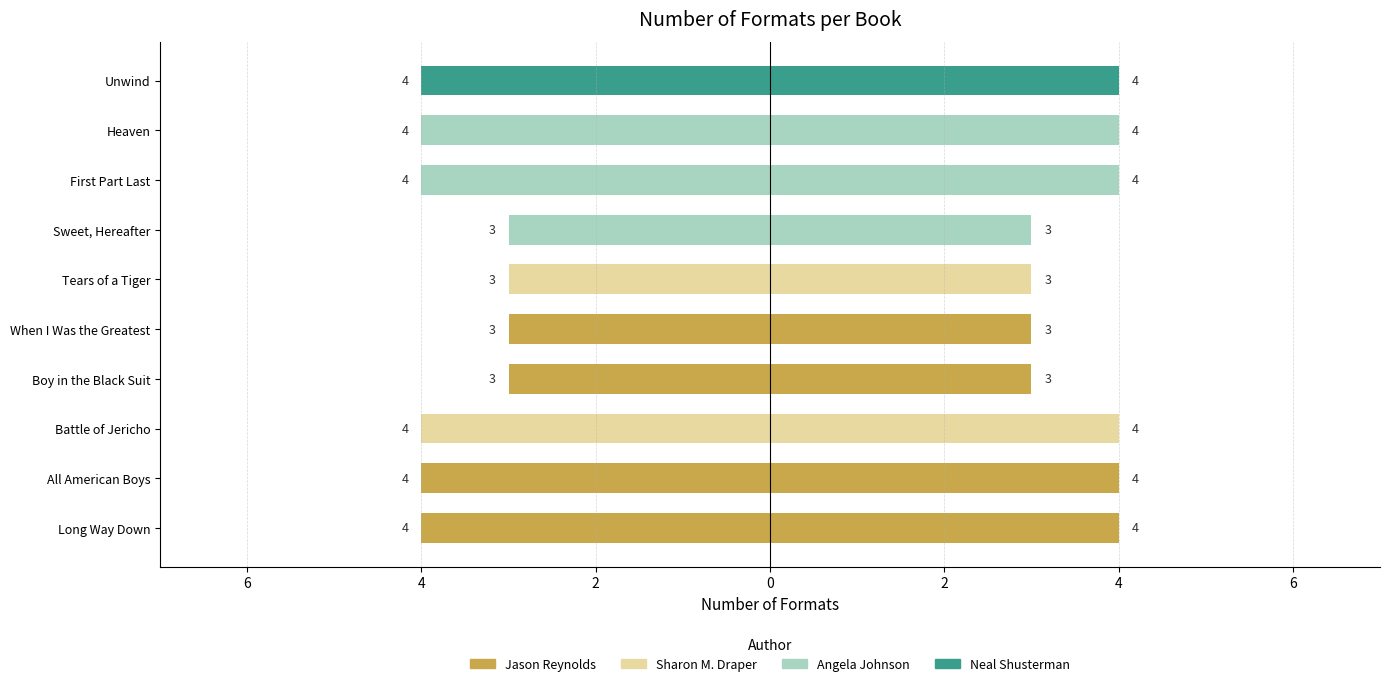

Rank the categories by value from highest to lowest.

Long Way Down, All American Boys, Battle of Jericho, First Part Last, Heaven, Unwind, Boy in the Black Suit, When I Was the Greatest, Tears of a Tiger, Sweet, Hereafter